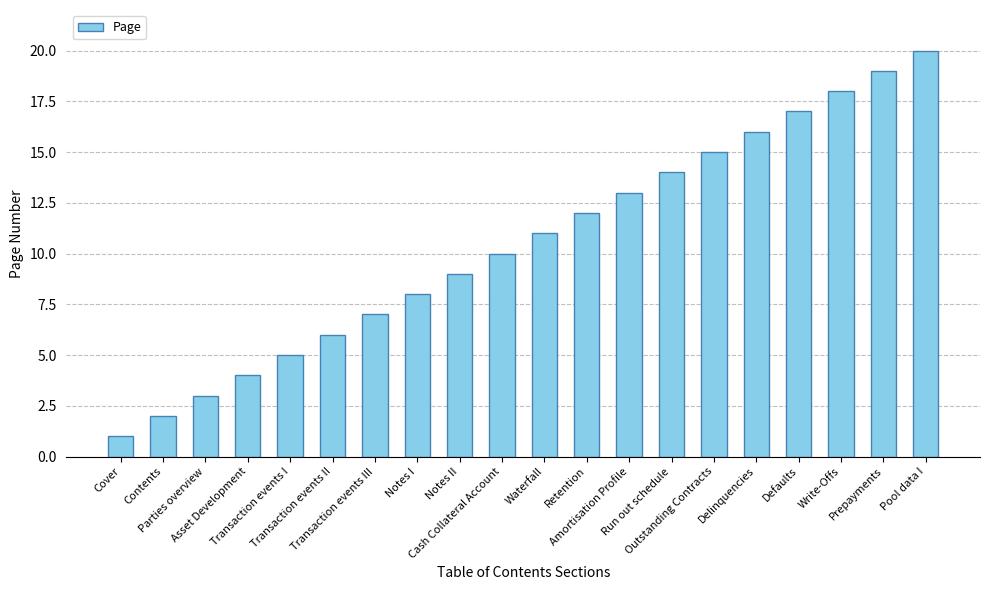

List the labels in order of value, largest first.

Pool data I, Prepayments, Write-Offs, Defaults, Delinquencies, Outstanding Contracts, Run out schedule, Amortisation Profile, Retention, Waterfall, Cash Collateral Account, Notes II, Notes I, Transaction events III, Transaction events II, Transaction events I, Asset Development, Parties overview, Contents, Cover